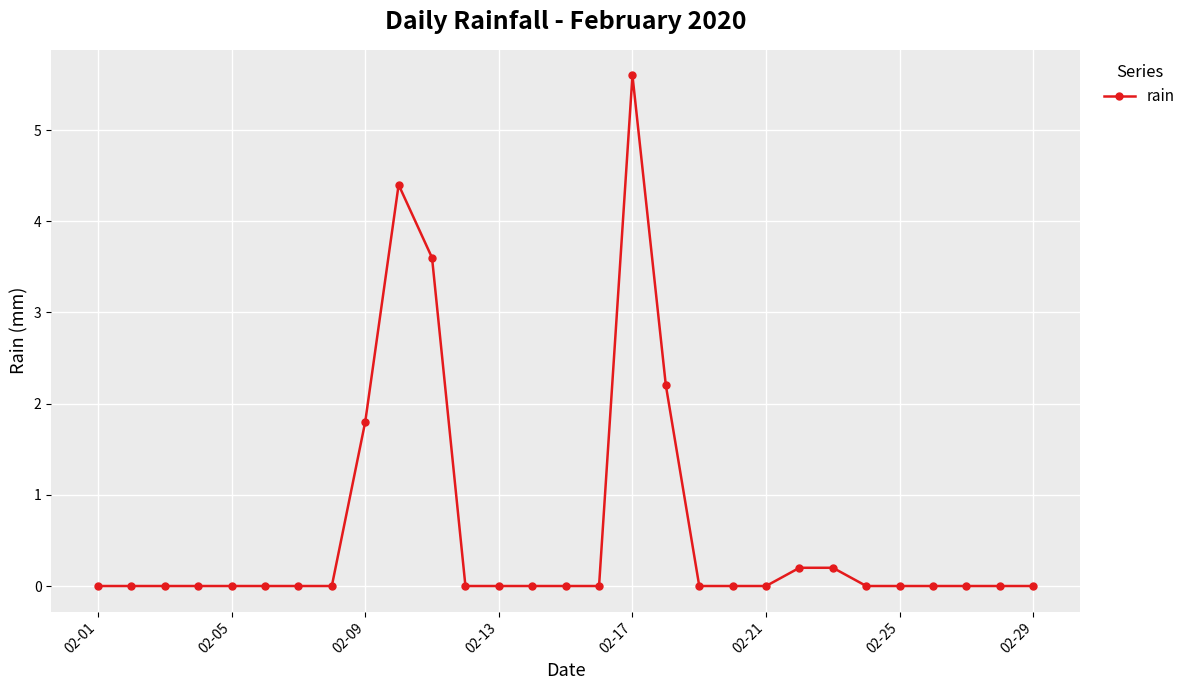

What is the maximum value shown in the chart?

5.6